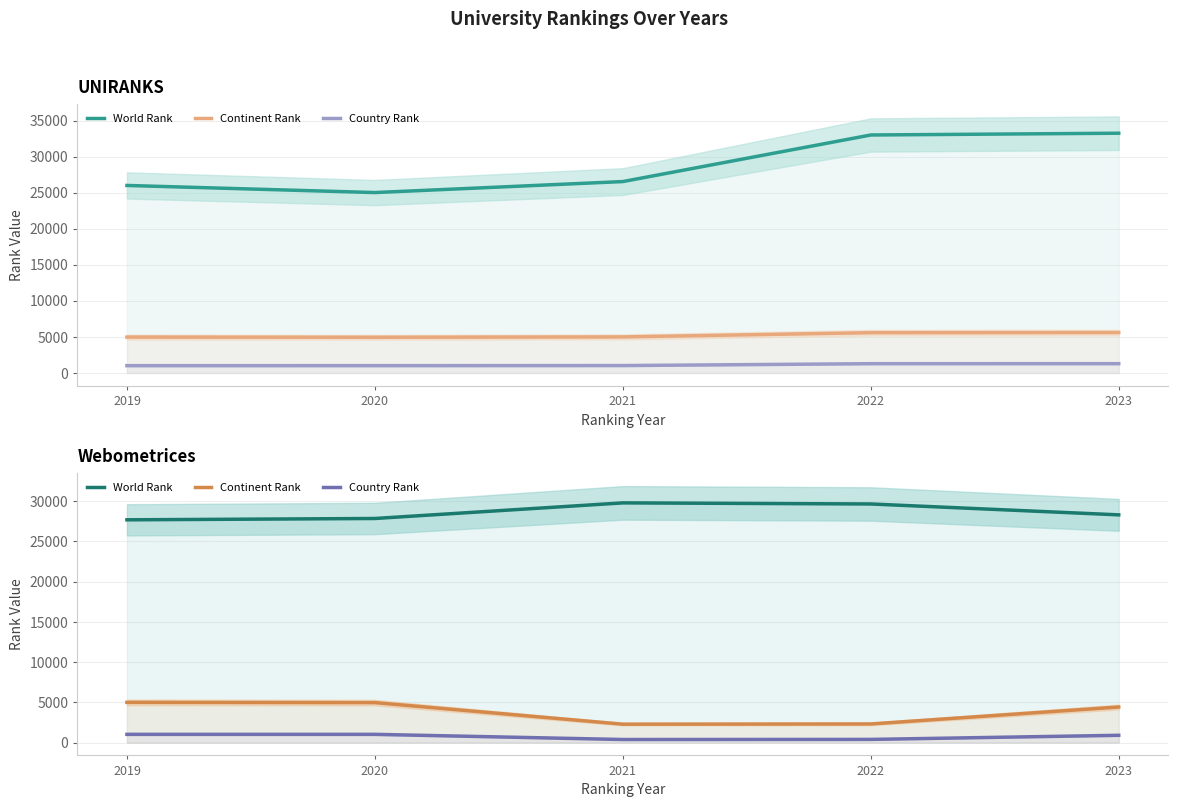

What is the highest value of the World Rank series?

29795